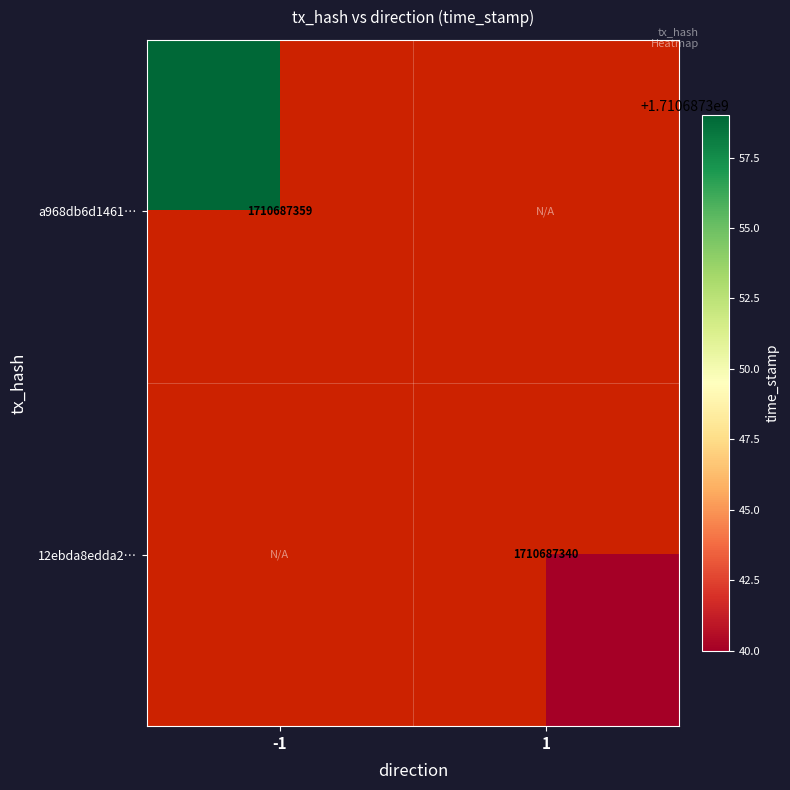

Reading left to right, extract all data points from this chart.

a968db6d1461673f24c7bf8da934f8ec0f6cb77: direction_-1=1710687359	direction_1=0
12ebda8edda2f12e44a49a50b9c8bc2ee803f83: direction_-1=0	direction_1=1710687340